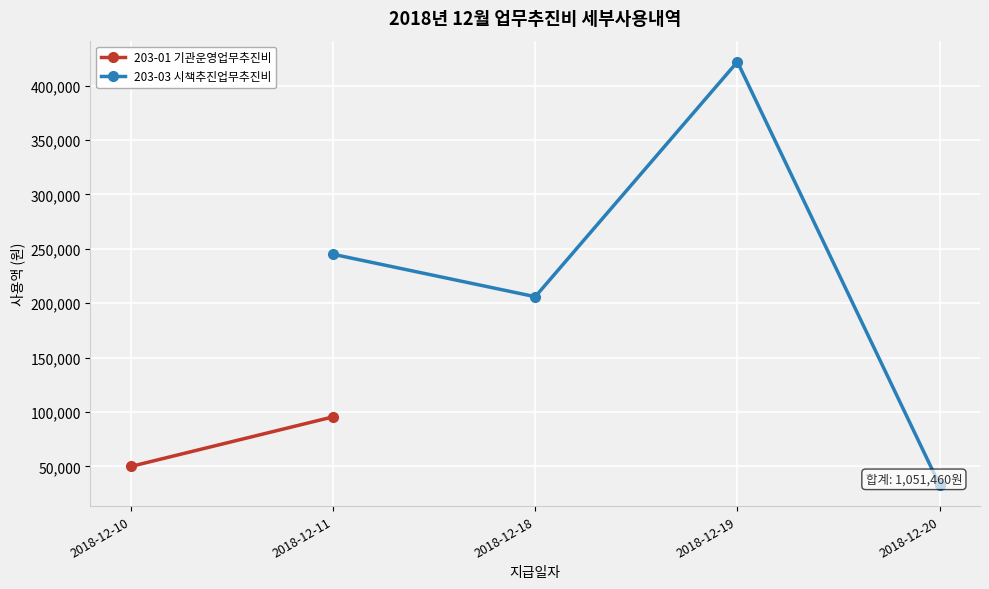

The value of 203-03 시책추진업무추진비 at 2018-12-11 is 245000.0. True or false?

True